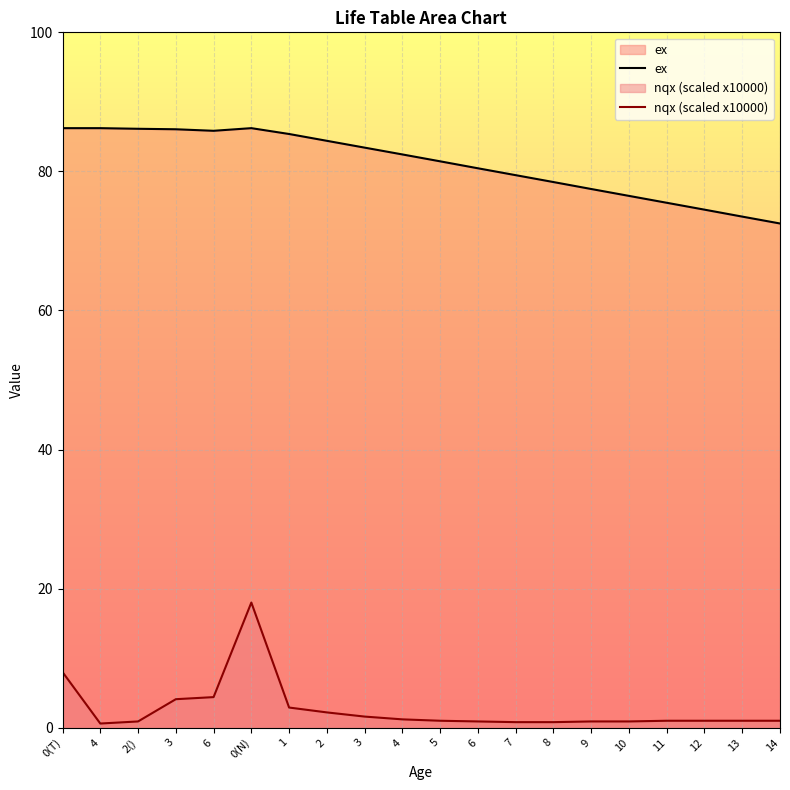

What is the difference between the highest and lowest values at 4?

85.6